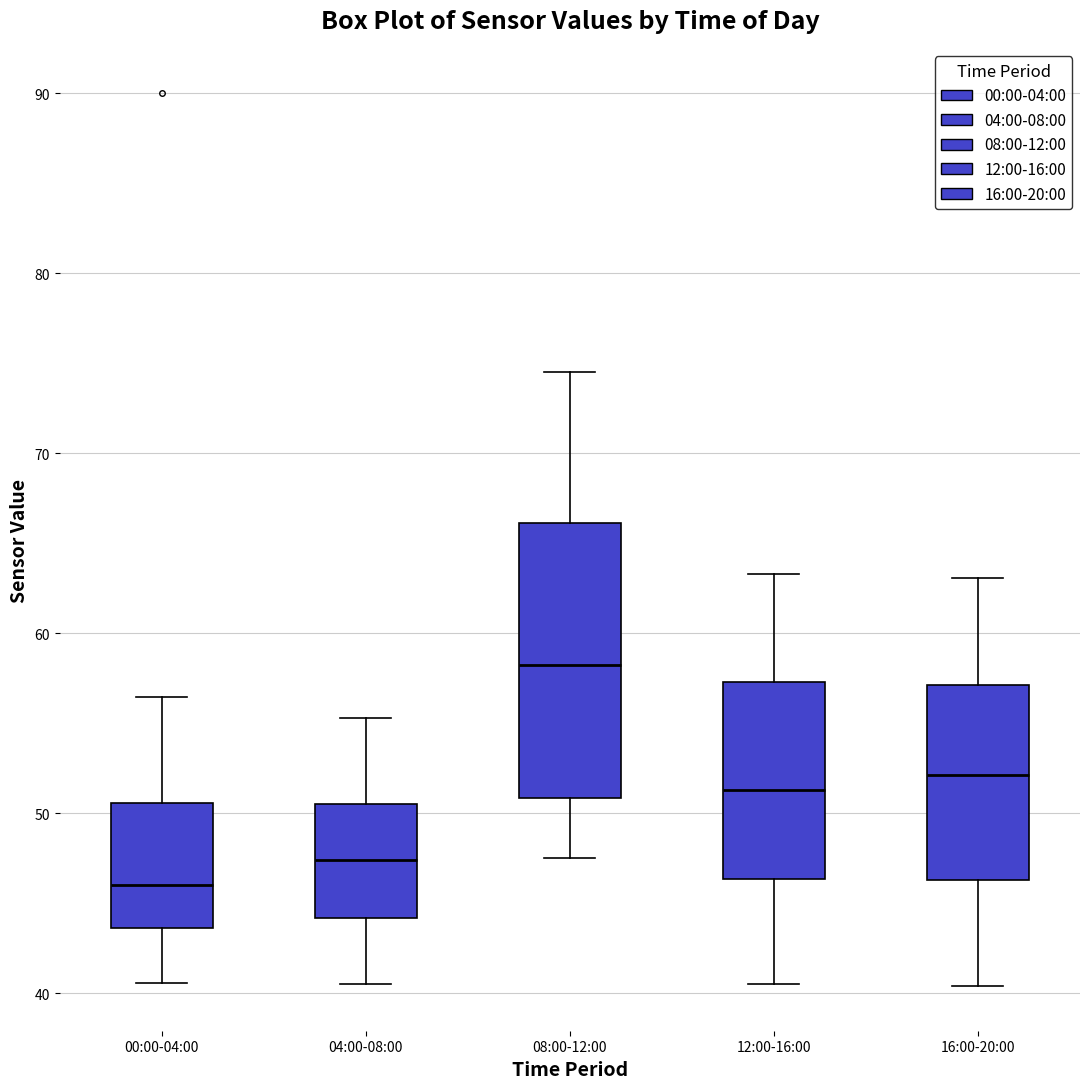

Reading left to right, transcribe this box plot: for each box, give where its median line is, the range the box spans, and where its two whiskers end, as read against the y-axis. The values are not printed on the chart, so give them approximately, as read against the axis.

00:00-04:00: median 46, box 44 to 51, whiskers 41 to 56
04:00-08:00: median 47, box 44 to 51, whiskers 41 to 55
08:00-12:00: median 58, box 51 to 66, whiskers 48 to 75
12:00-16:00: median 51, box 46 to 57, whiskers 41 to 63
16:00-20:00: median 52, box 46 to 57, whiskers 40 to 63